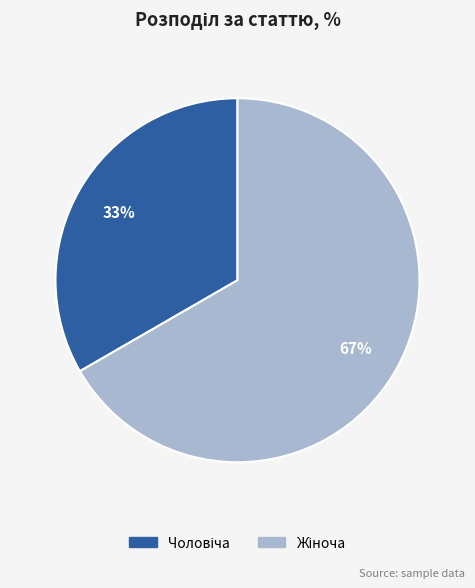

To the nearest percent, what is the average slice percentage?

50%